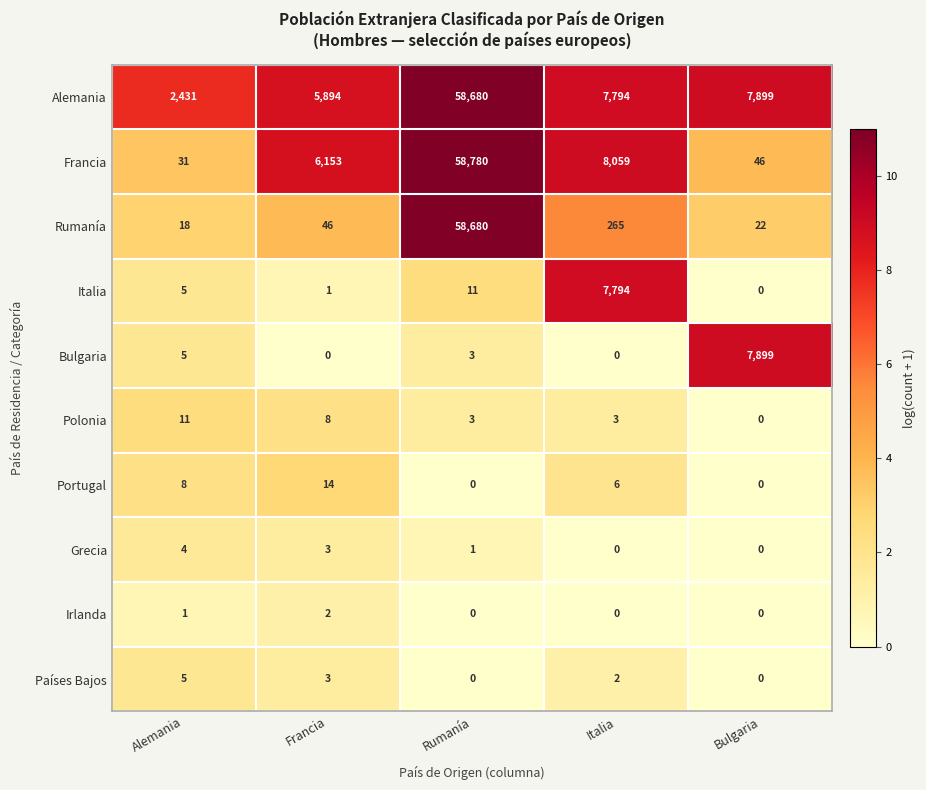

Is the value of Grecia at Francia greater than the value of Irlanda at Rumanía?

Yes